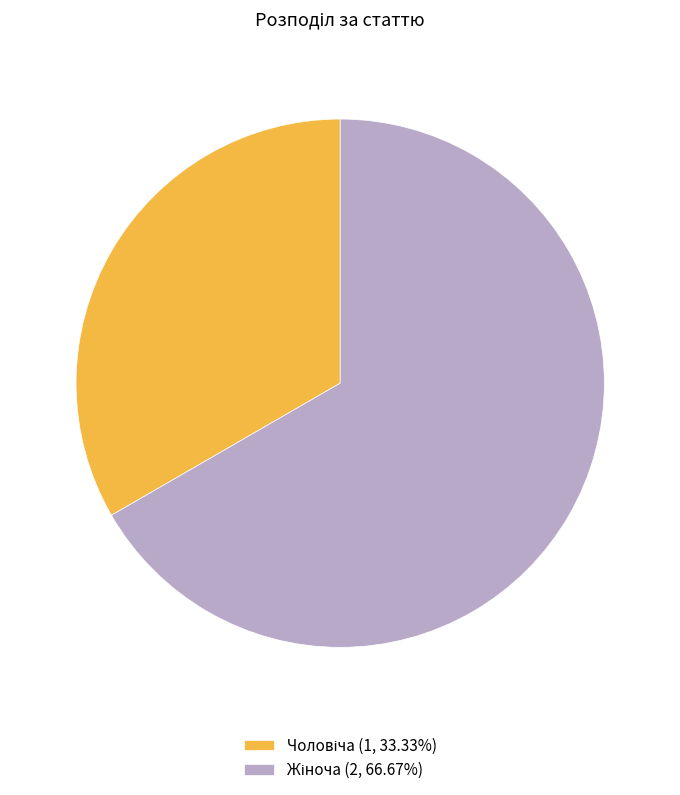

Is there any slice that represents more than half of the pie?

Yes